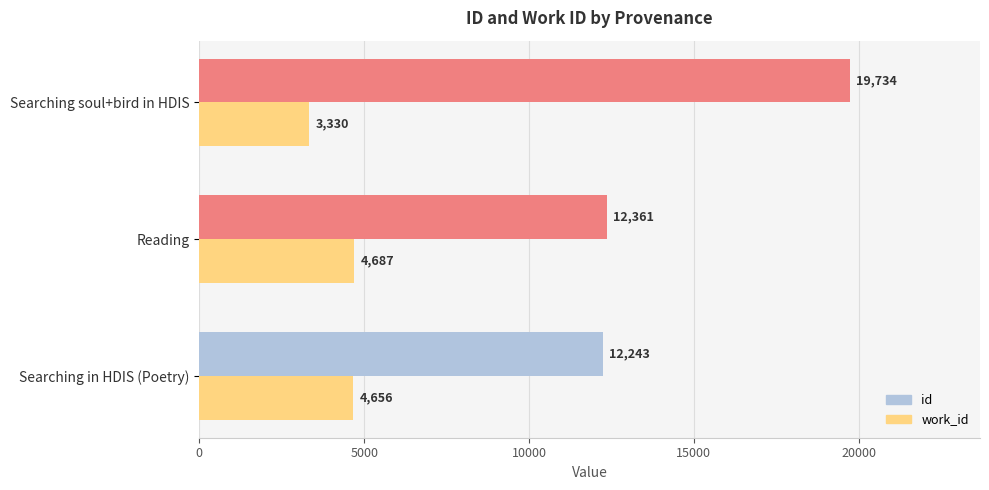

The id series shows 5906 at Searching in HDIS (Poetry). True or false?

False